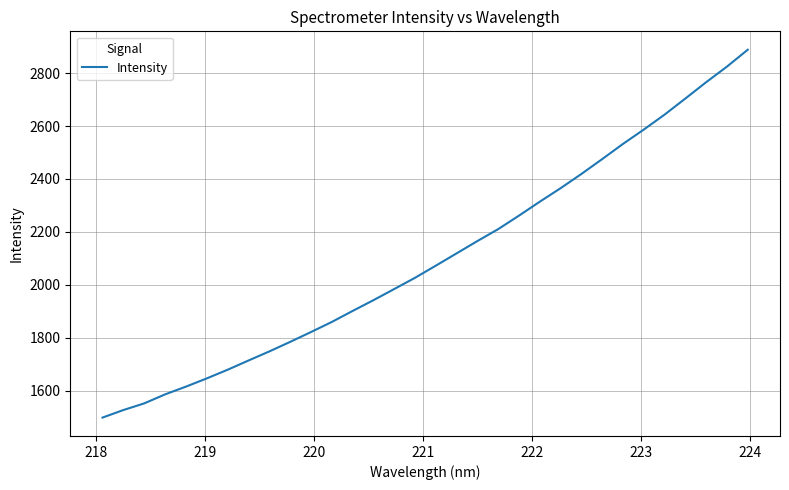

What is the minimum value shown in the chart?

1497.7